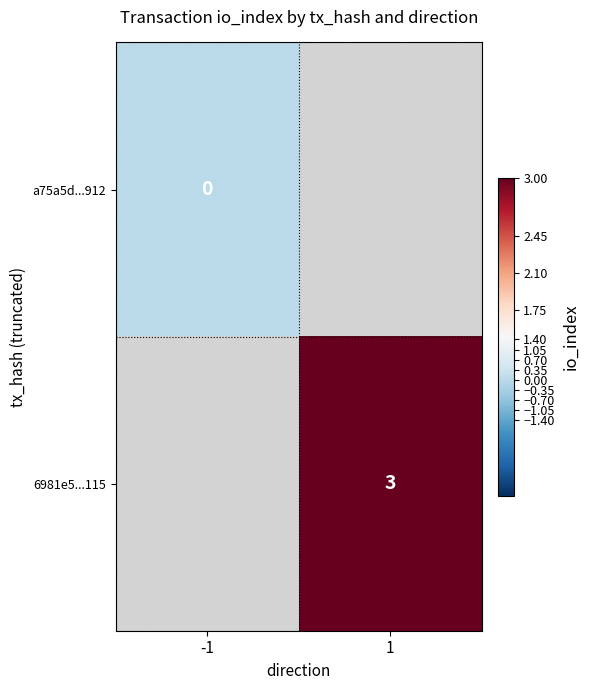

Between -1 and 1, which is larger?

1